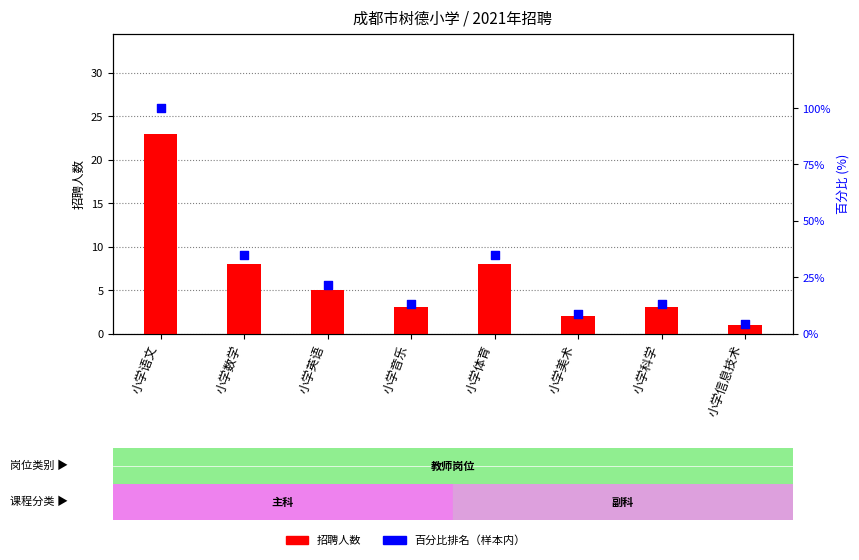

What is the total value across all series at 小学体育?

42.8